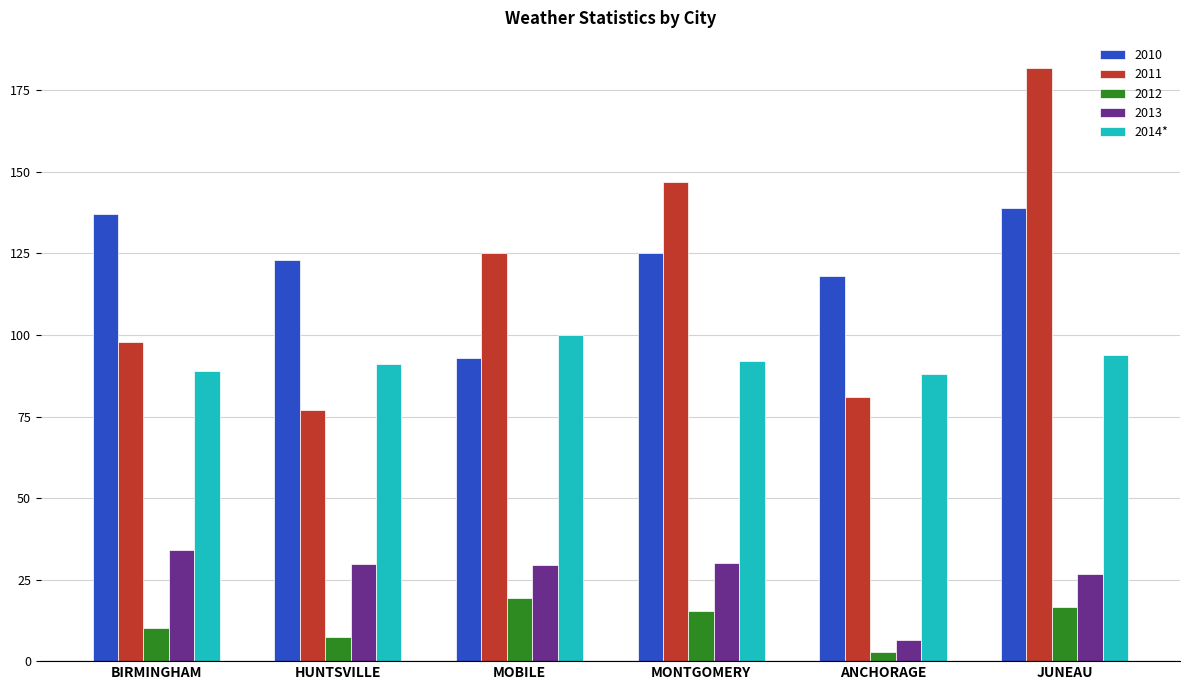

Is it true that 2010 equals 93.0 at MOBILE?

True